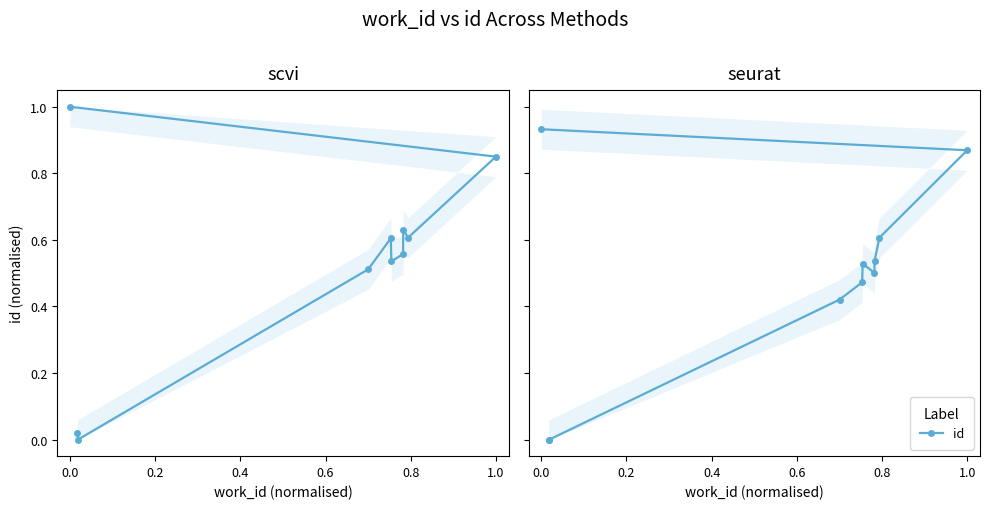

How many values exceed 0?

8